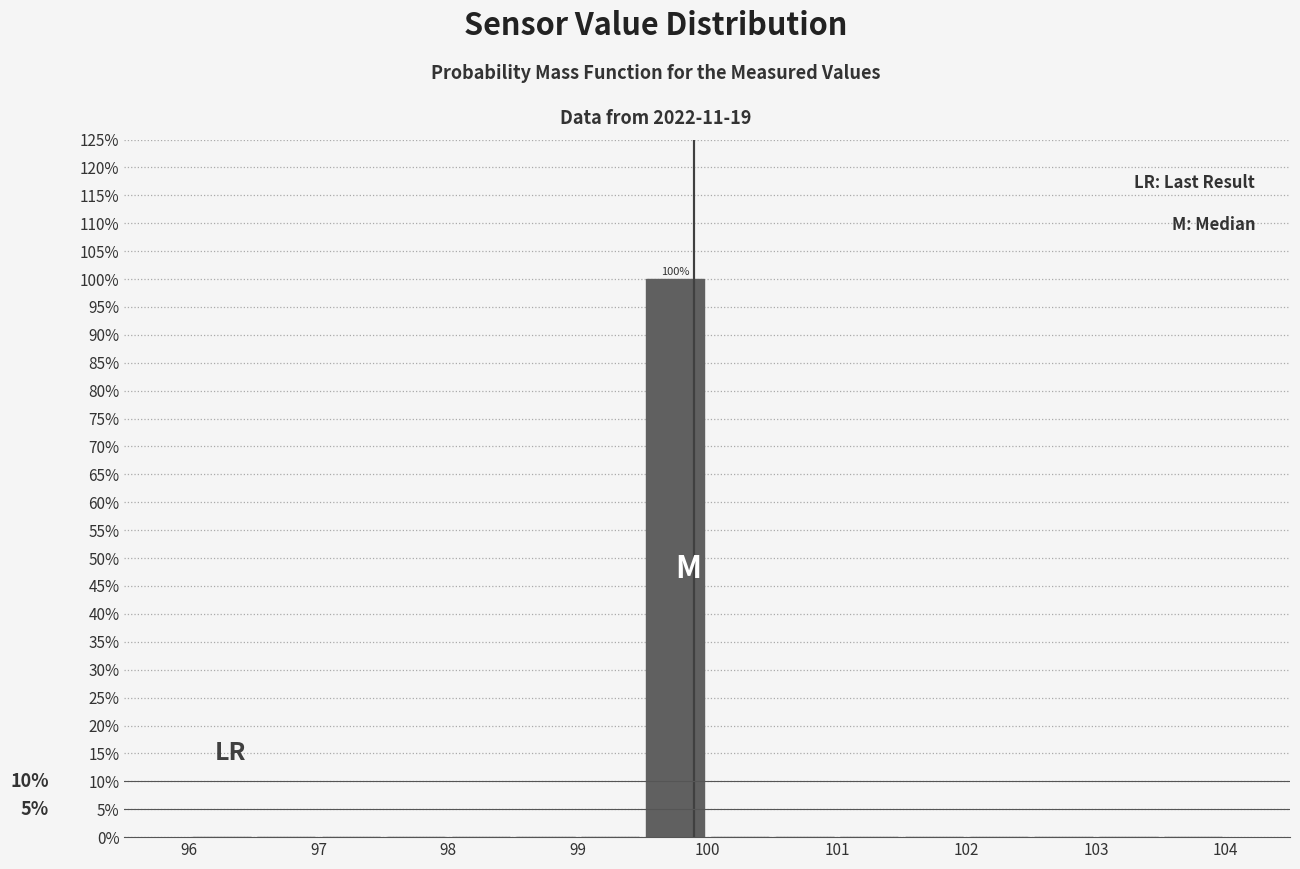

Over which range of the x-axis is the bar tallest?

99.5 to 100.0